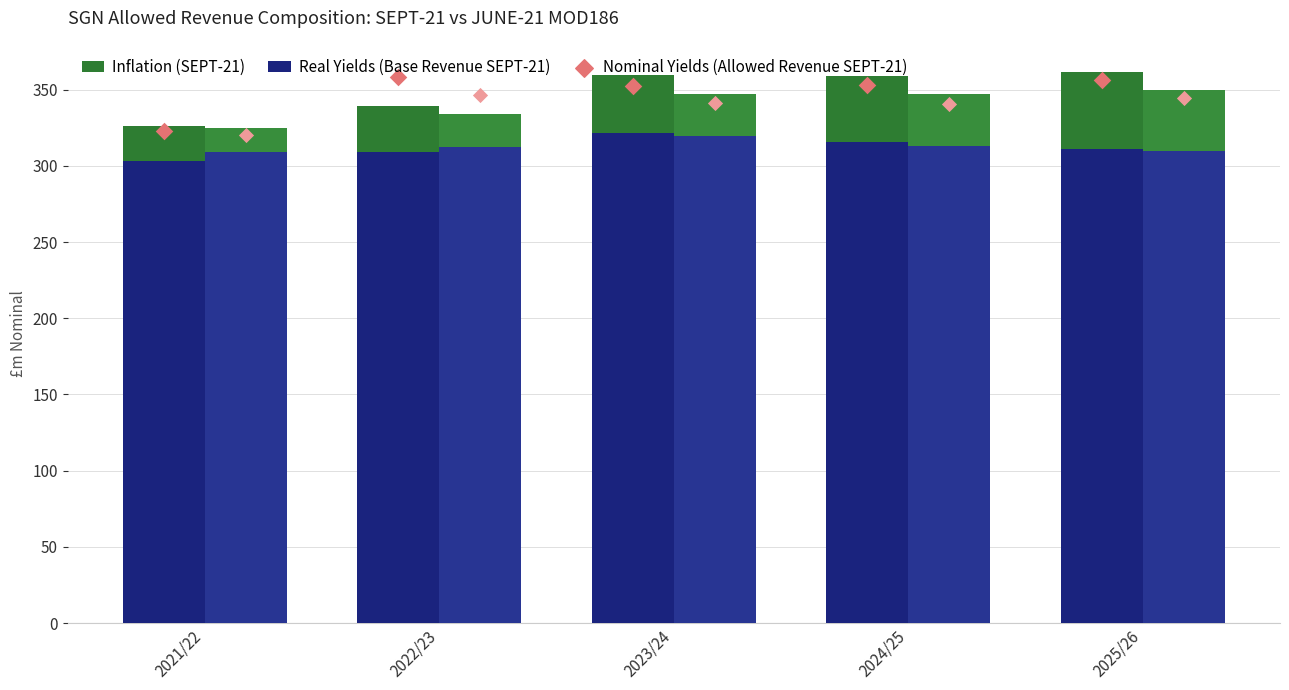

What is the total value across all series at 2023/24?

712.2